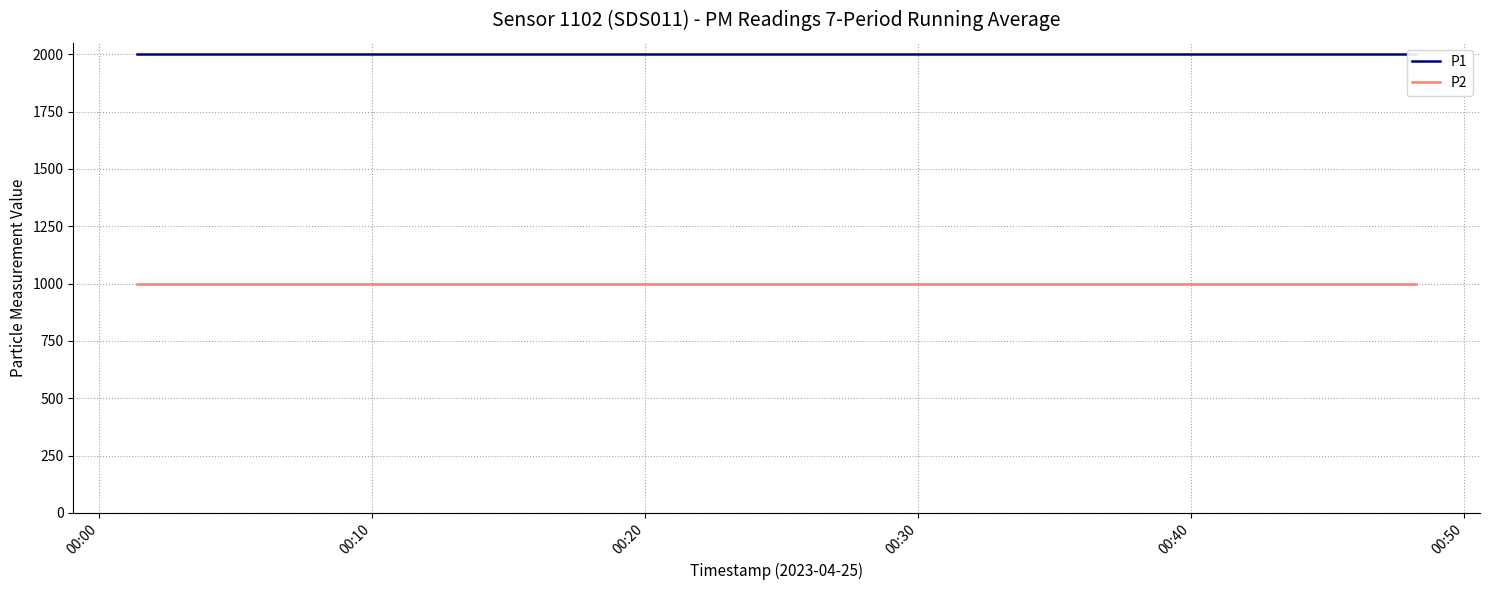

True or false: P2 and P1 intersect in this chart.

False